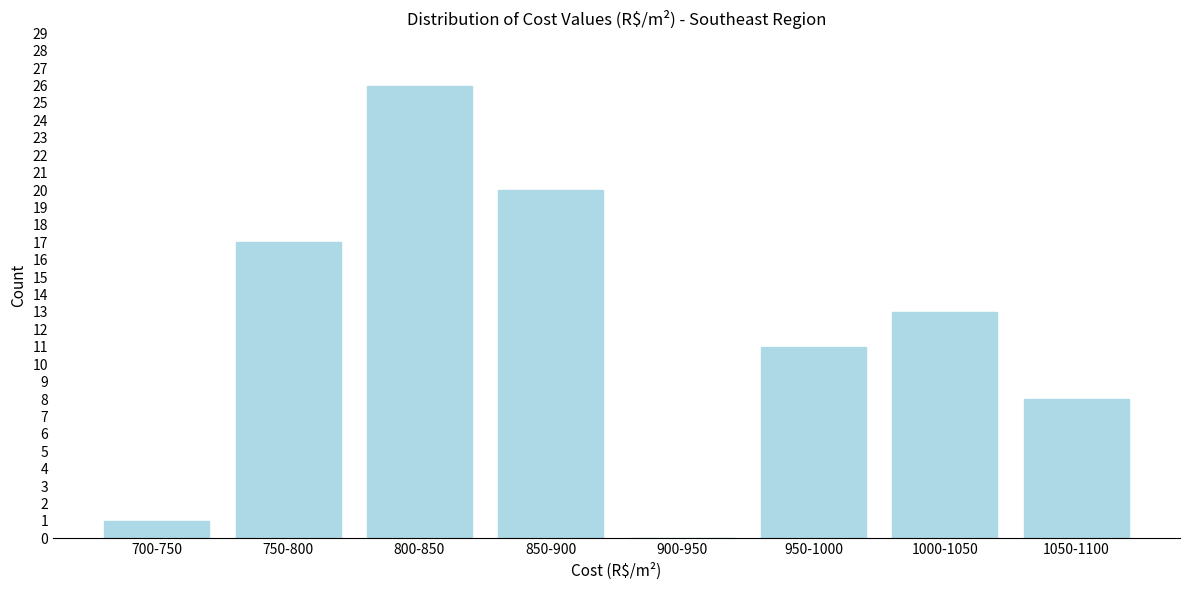

Reading right to left, list all the values displayed in this chart.

1050-1100=8	1000-1050=13	950-1000=11	900-950=0	850-900=20	800-850=26	750-800=17	700-750=1